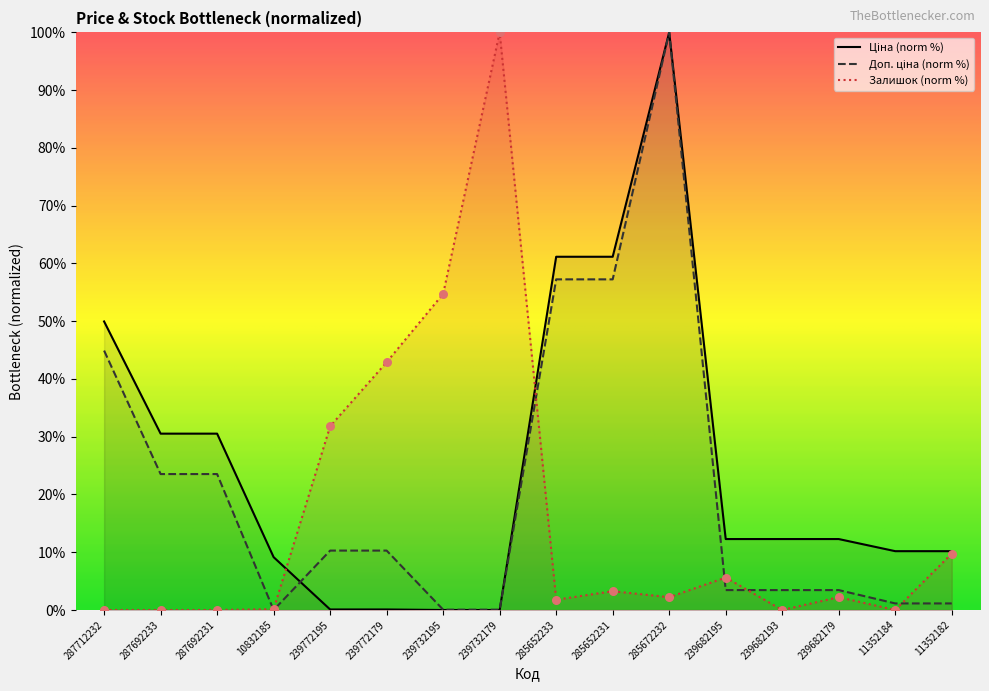

What is the total value across all series at 285652231?

121.7